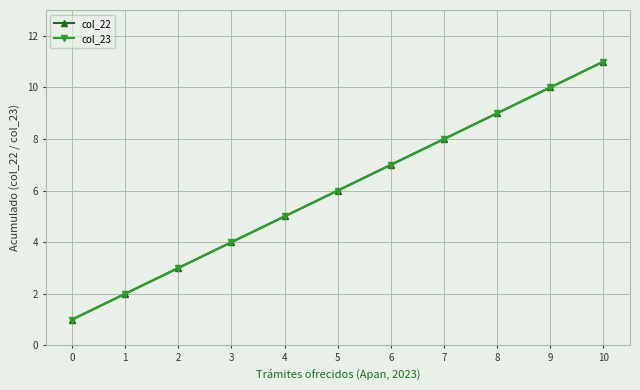

Reading left to right, transcribe all the data shown in this chart.

col_22: 1	2	3	4	5	6	7	8	9	10	11
col_23: 1	2	3	4	5	6	7	8	9	10	11